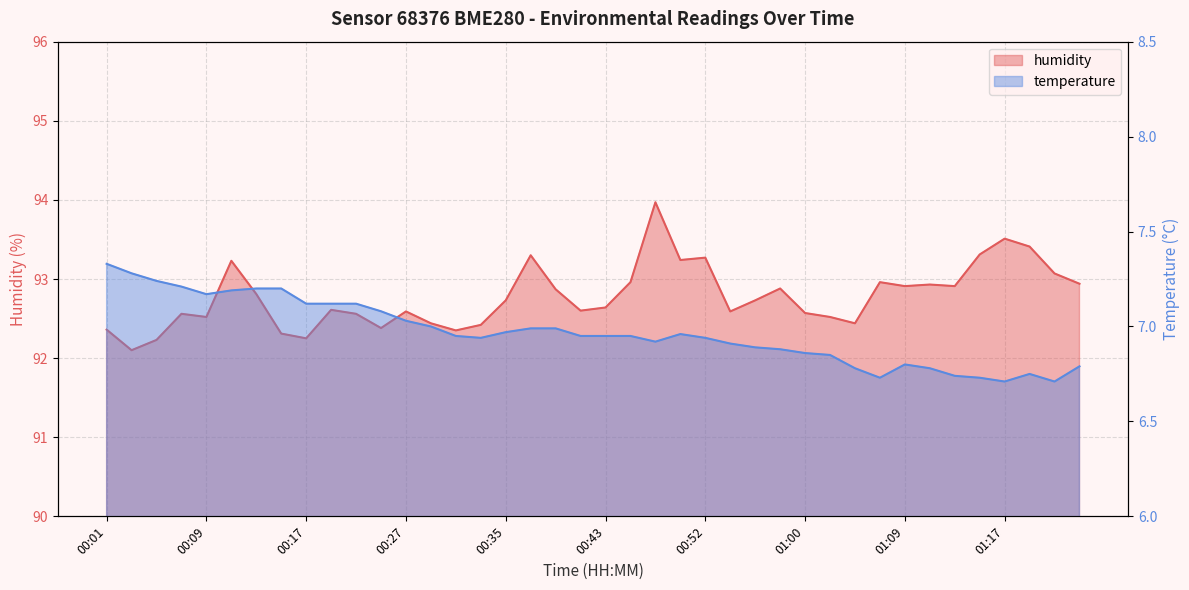

True or false: temperature has more than 0 points higher than both neighbors.

True